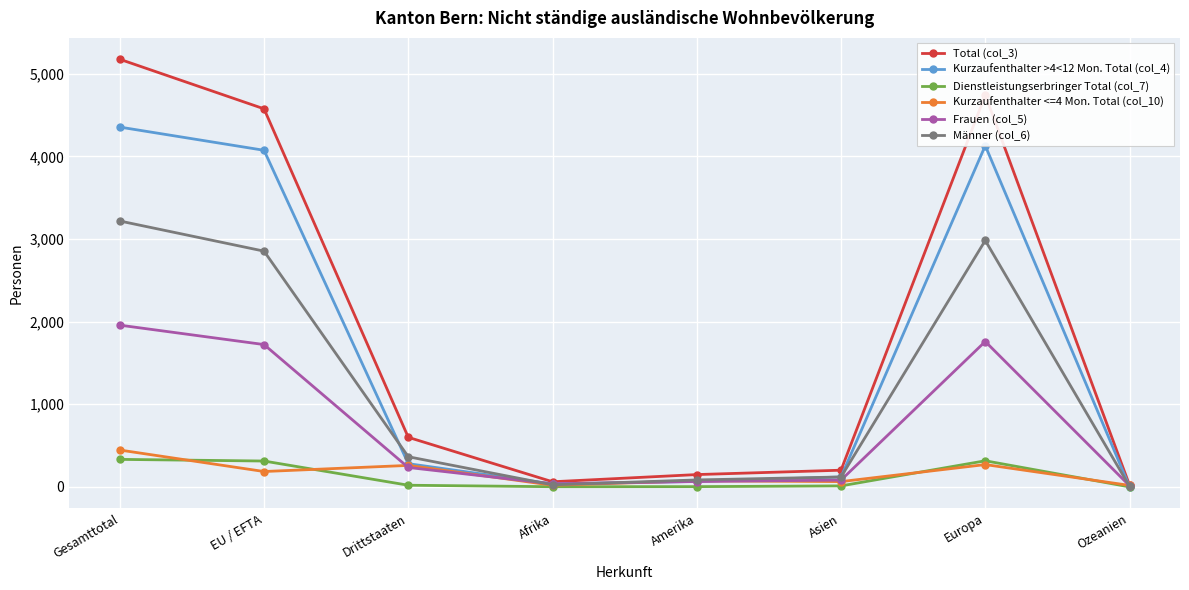

What is the label of the 7th point from the left?

Europa